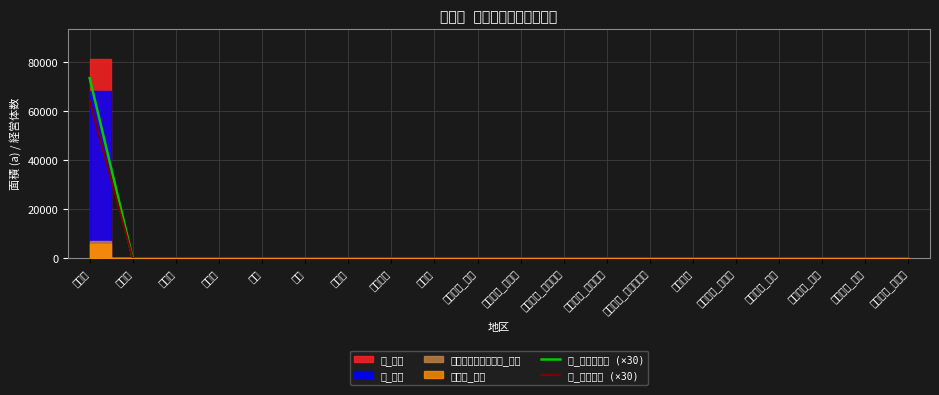

What is the label of the 20th point from the right?

大阪府